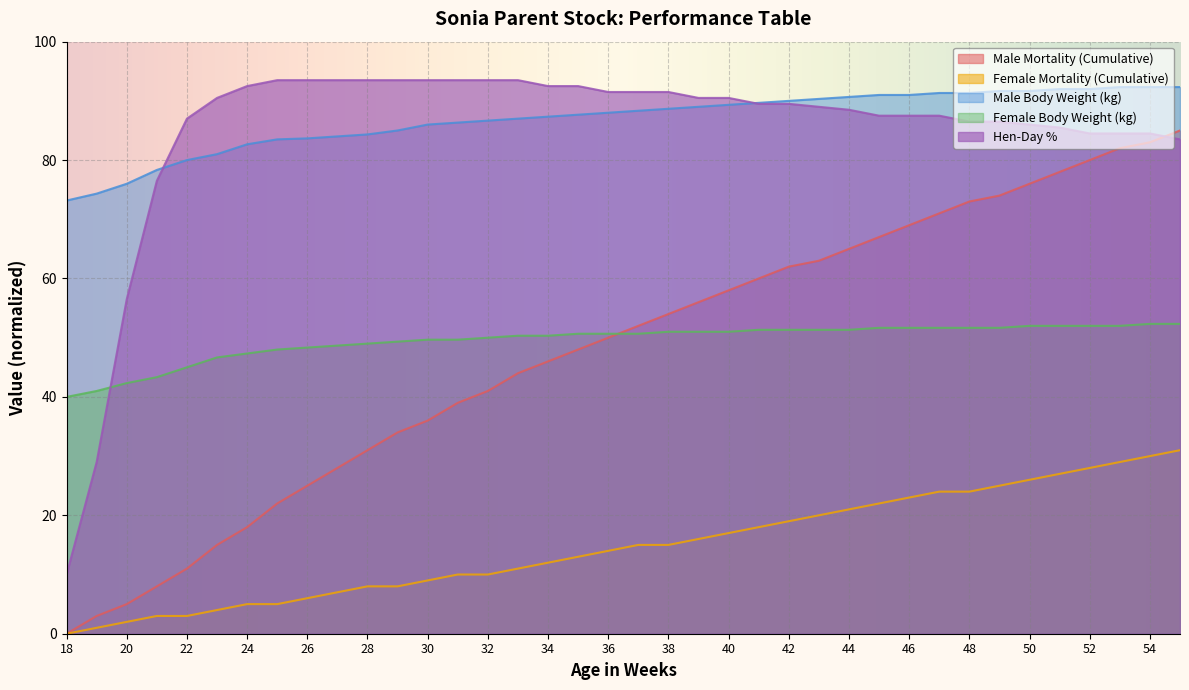

What is the average value of the Male Body Weight (kg) series?

86.8